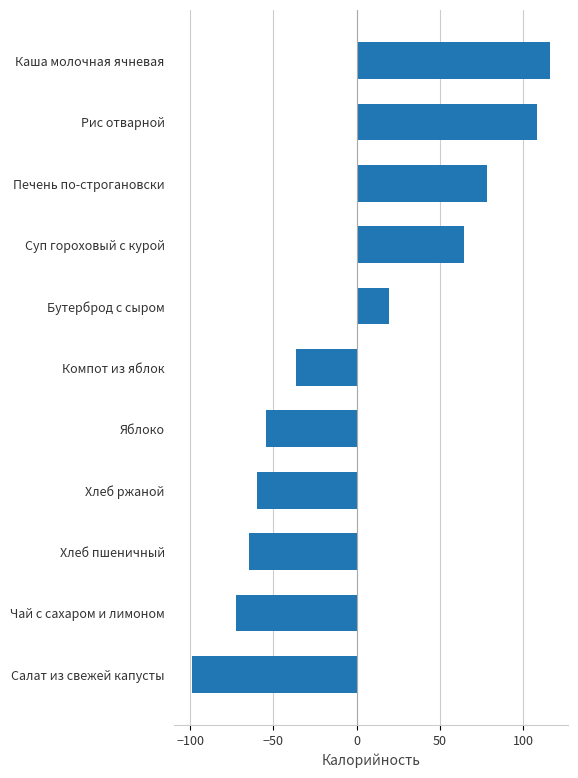

Count the number of categories in the chart.

11